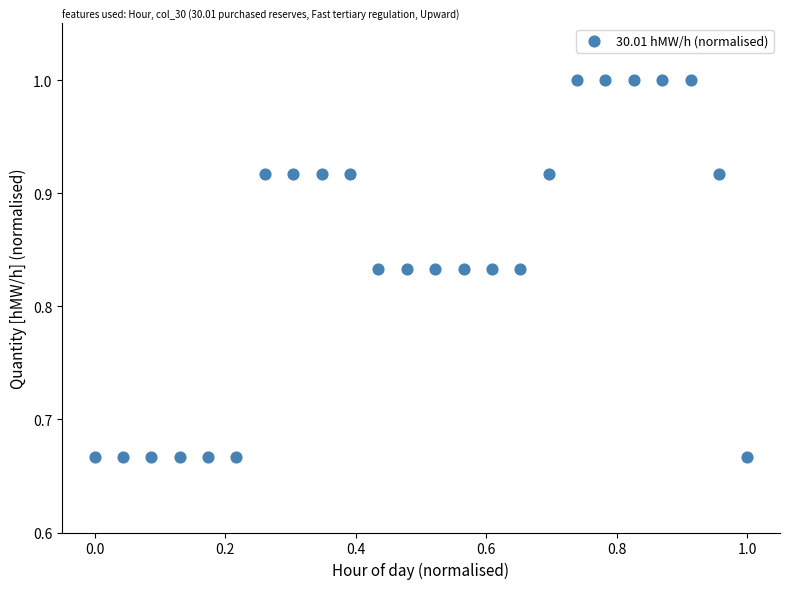

What is the range of Y values (max minus min)?

0.3